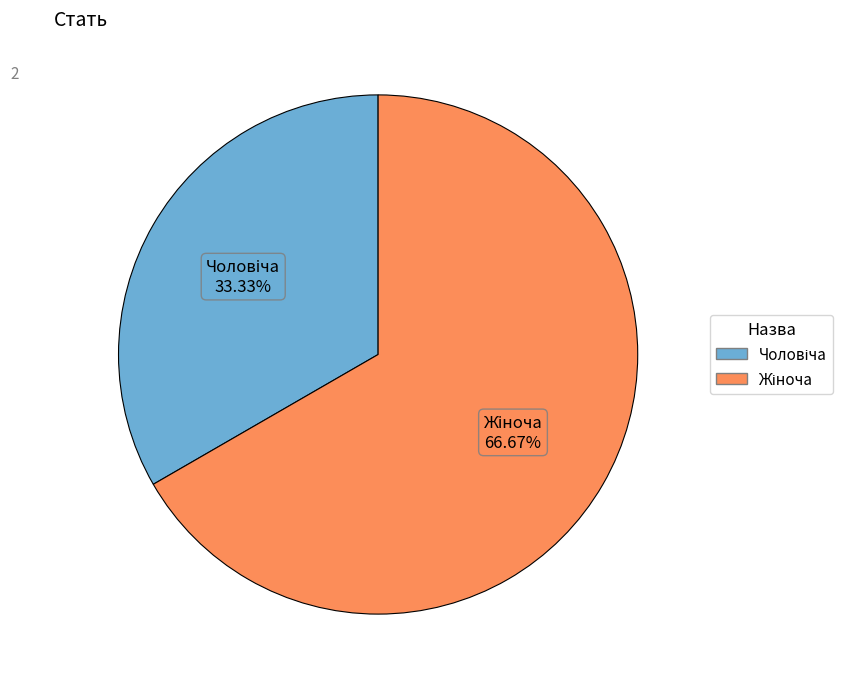

Is it true that Жіноча is 76% of the pie?

False